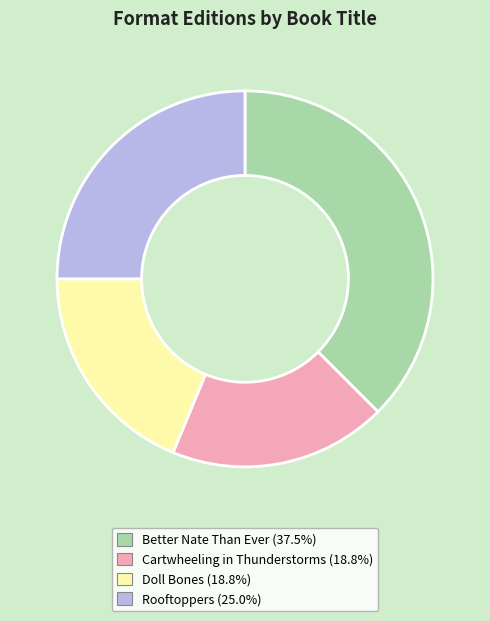

Approximately how many times larger is the value at Doll Bones compared to Better Nate Than Ever?

0.5